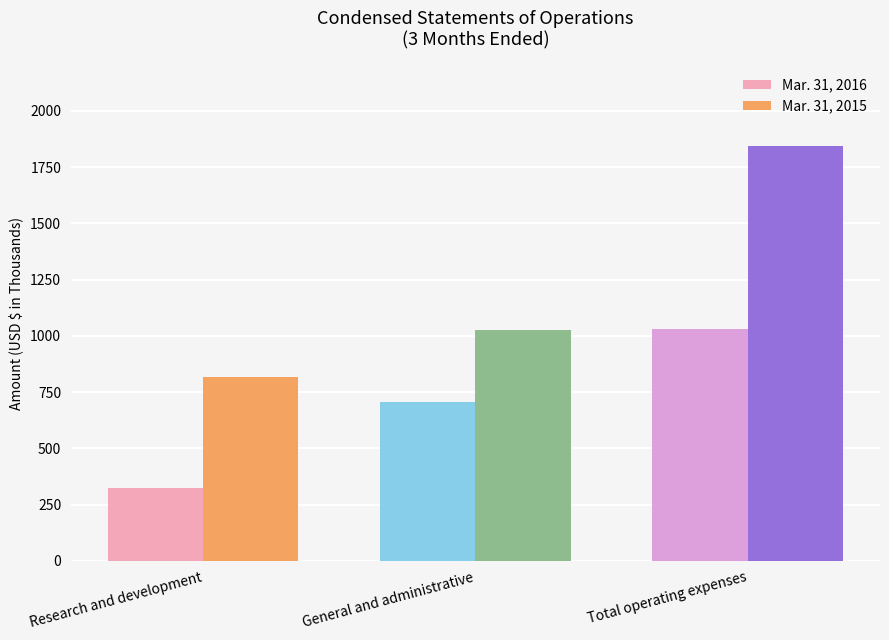

Reading left to right, transcribe all the data shown in this chart.

Mar. 31, 2016: 323	707	1030
Mar. 31, 2015: 815	1028	1843